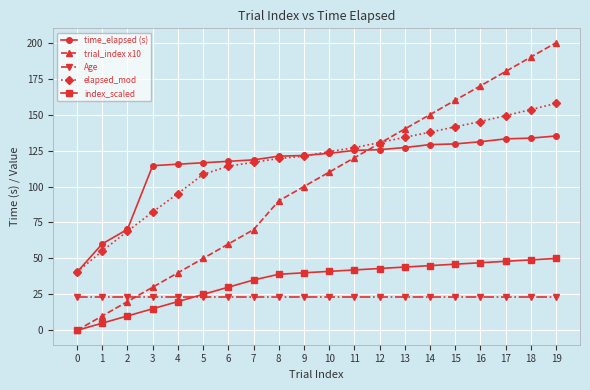

Where is index_scaled nearest to the value 25?

5